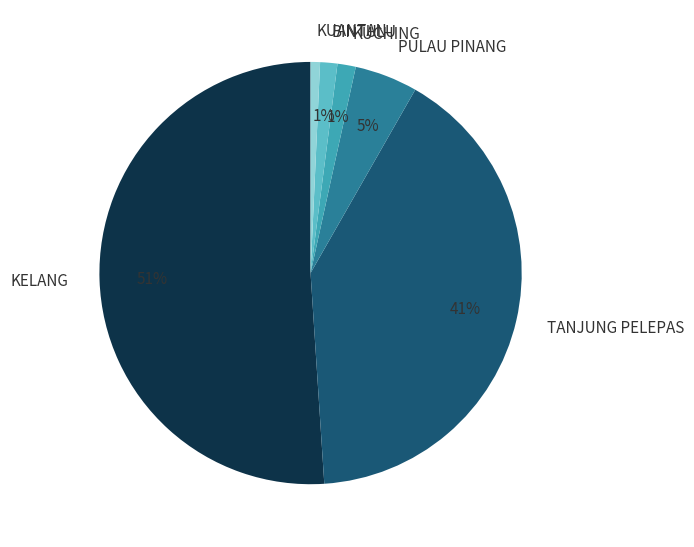

To the nearest percent, what portion does TANJUNG PELEPAS represent?

41%